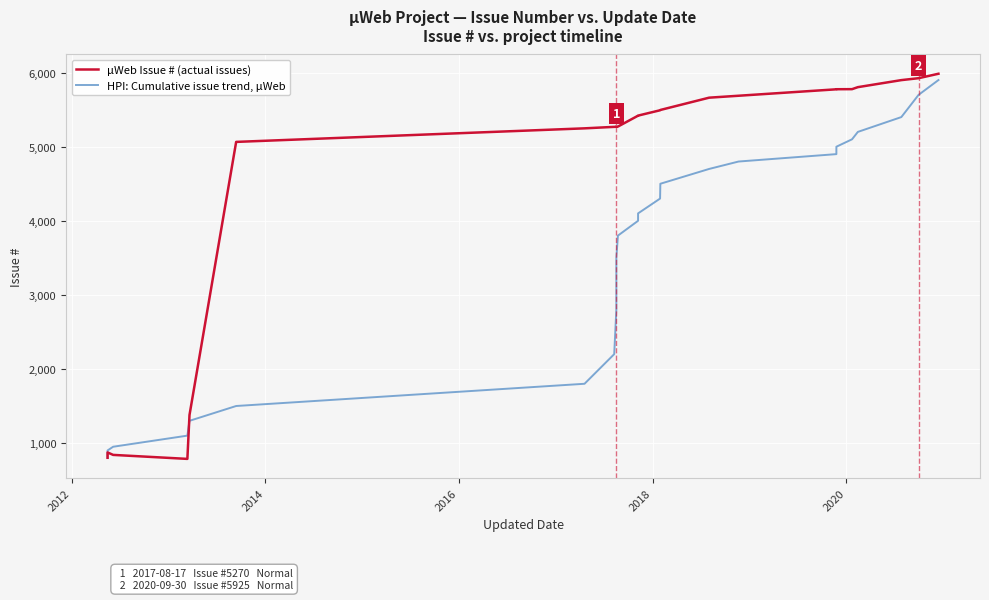

True or false: µWeb Issue # (actual issues) and HPI: Cumulative issue trend, µWeb intersect in this chart.

True